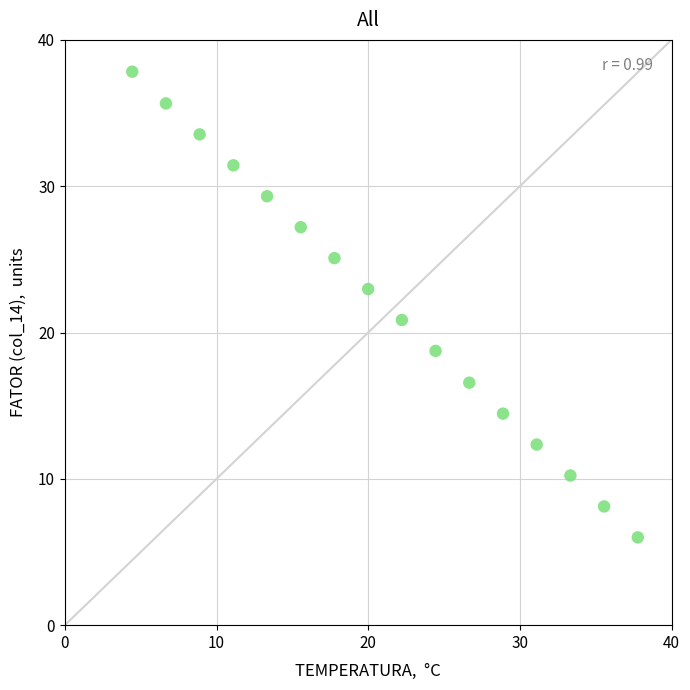

What is the range of X values (max minus min)?

33.3